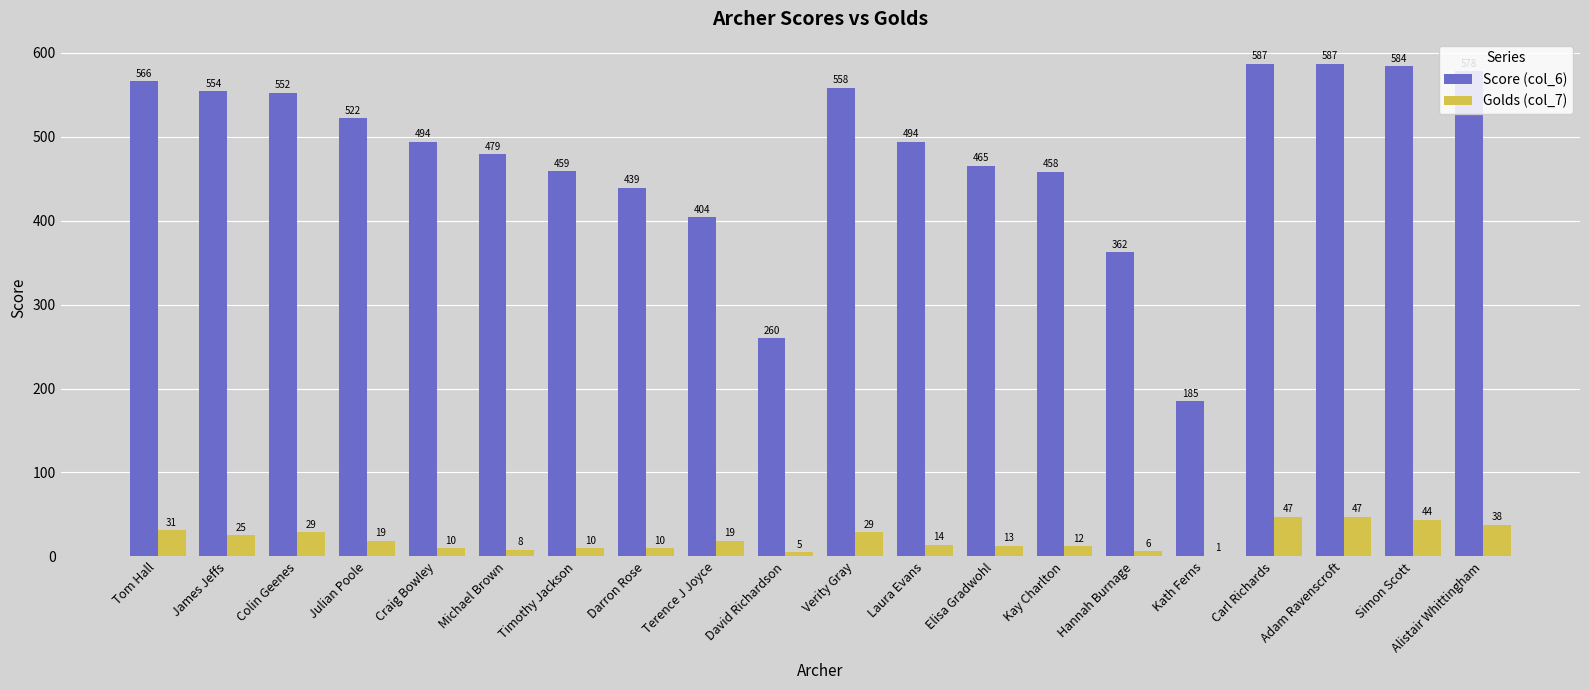

Reading left to right, transcribe all the data shown in this chart.

Score (col_6): Tom Hall=566	James Jeffs=554	Colin Geenes=552	Julian Poole=522	Craig Bowley=494	Michael Brown=479	Timothy Jackson=459	Darron Rose=439	Terence J Joyce=404	David Richardson=260	Verity Gray=558	Laura Evans=494	Elisa Gradwohl=465	Kay Charlton=458	Hannah Burnage=362	Kath Ferns=185	Carl Richards=587	Adam Ravenscroft=587	Simon Scott=584	Alistair Whittingham=578
Golds (col_7): Tom Hall=31	James Jeffs=25	Colin Geenes=29	Julian Poole=19	Craig Bowley=10	Michael Brown=8	Timothy Jackson=10	Darron Rose=10	Terence J Joyce=19	David Richardson=5	Verity Gray=29	Laura Evans=14	Elisa Gradwohl=13	Kay Charlton=12	Hannah Burnage=6	Kath Ferns=1	Carl Richards=47	Adam Ravenscroft=47	Simon Scott=44	Alistair Whittingham=38